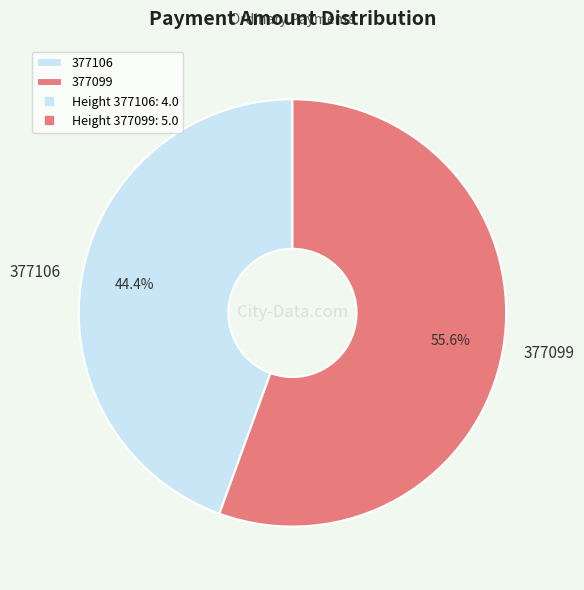

To the nearest percent, what percentage of the pie is 377106?

44%